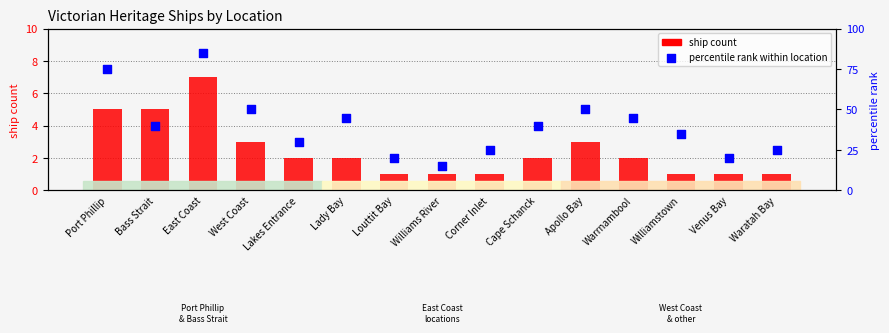

Which series has the largest Y range (max minus min)?

percentile rank